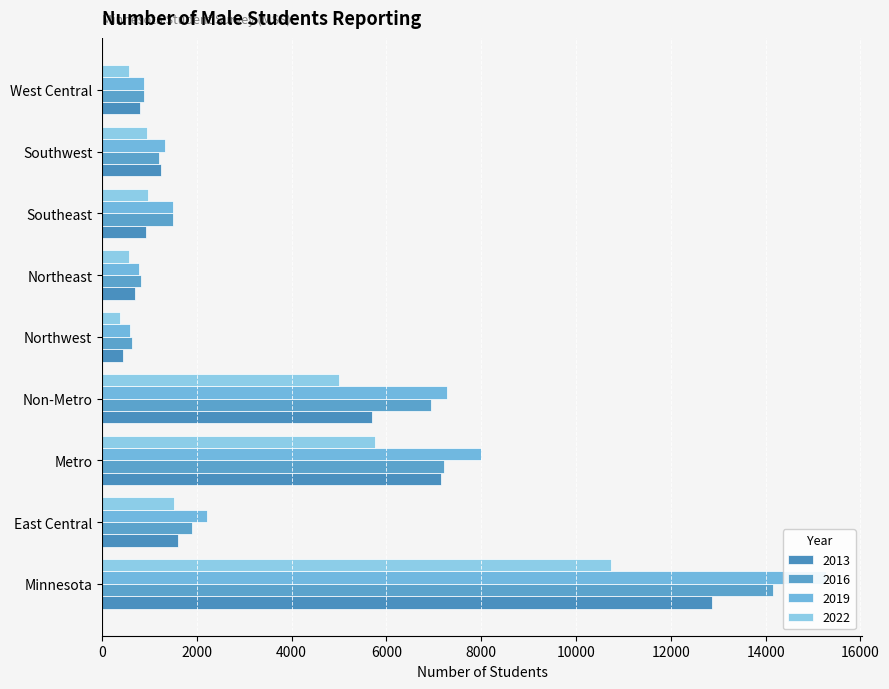

List the series in order of their overall mean, lowest first.

2022, 2013, 2016, 2019